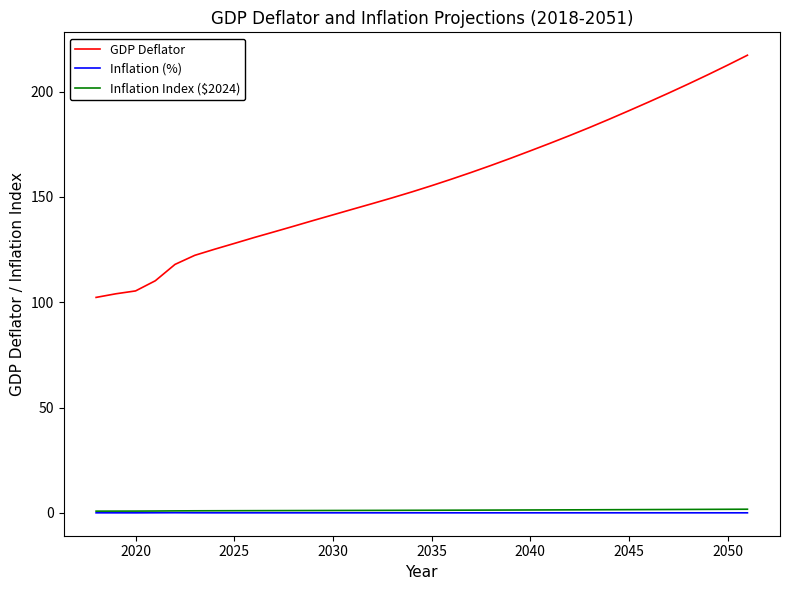

Which series has the largest total across all categories?

GDP Deflator